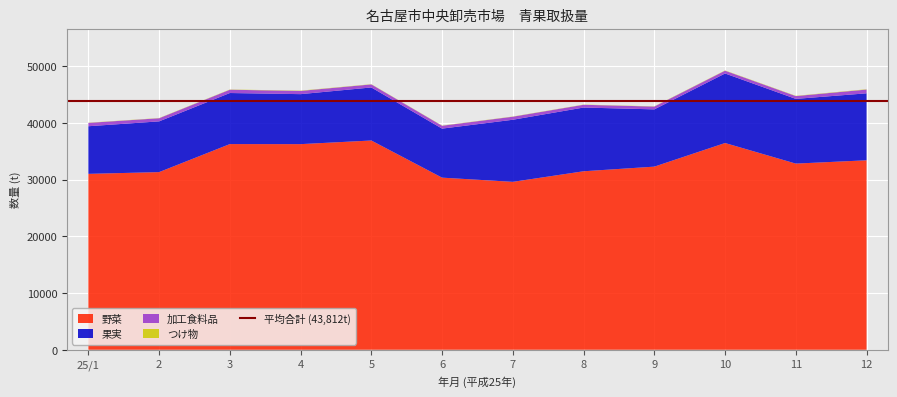

Reading left to right, list all the values displayed in this chart.

野菜: 25/1=30996	2=31304	3=36244	4=36234	5=36875	6=30328	7=29589	8=31453	9=32269	10=36432	11=32804	12=33387
果実: 25/1=8392	2=8942	3=8998	4=8811	5=9347	6=8641	7=10942	8=11231	9=10092	10=12253	11=11404	12=11803
加工食料品: 25/1=590	2=549	3=580	4=568	5=538	6=505	7=536	8=487	9=494	10=491	11=494	12=661
つけ物: 25/1=34	2=35	3=40	4=50	5=39	6=34	7=33	8=35	9=37	10=44	11=46	12=54